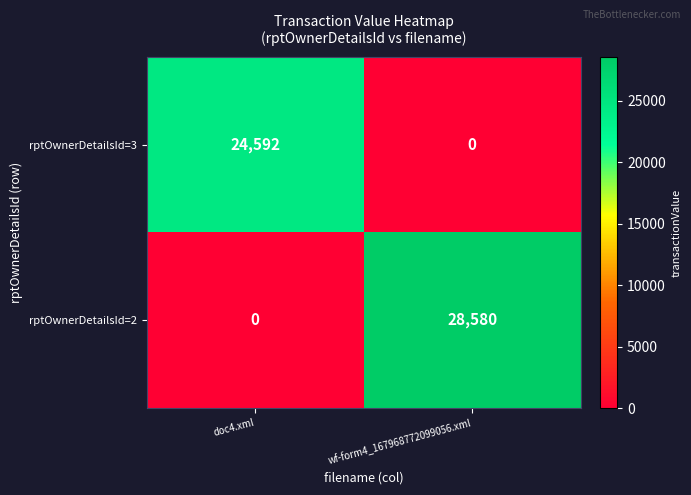

Which series changed the most between doc4.xml and wf-form4_167968772099056.xml?

rptOwnerDetailsId=2